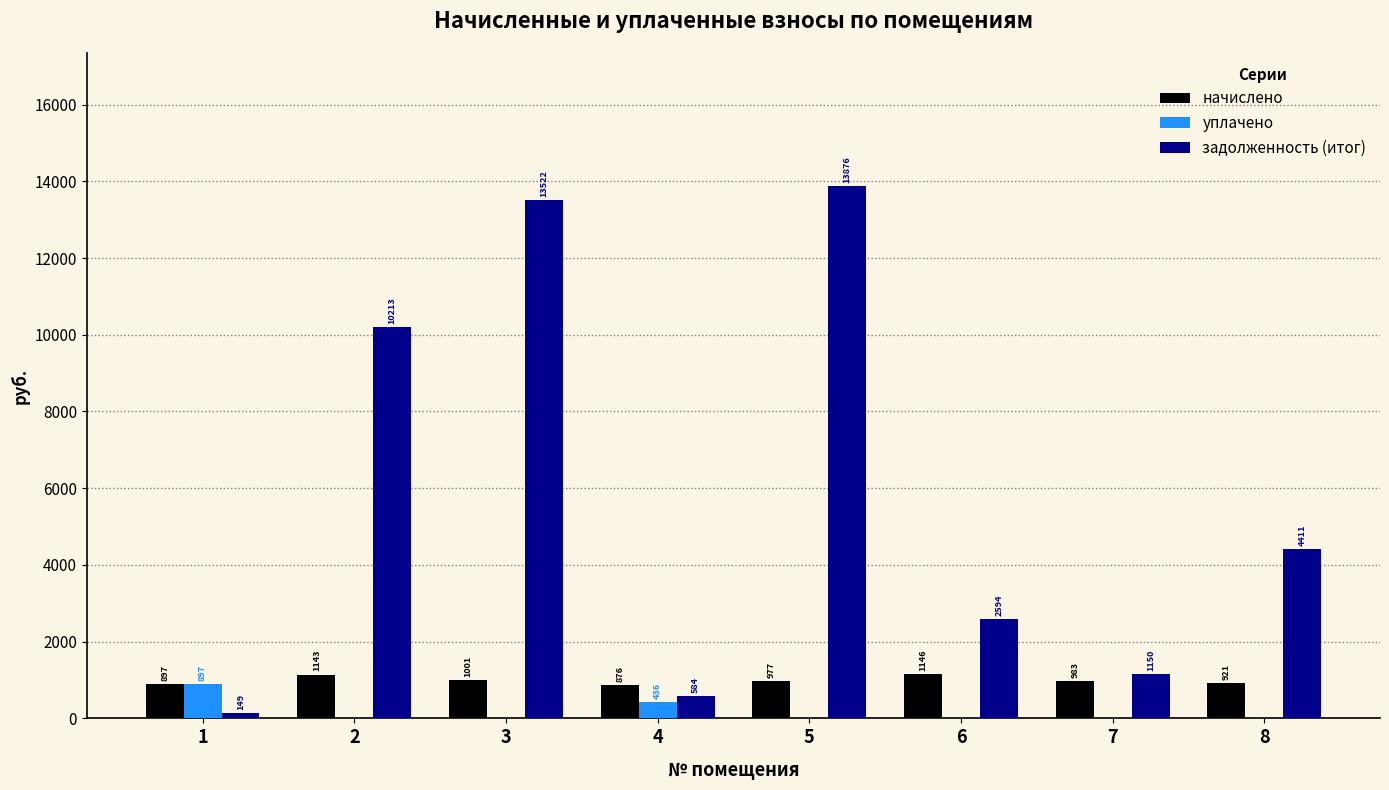

At which category is the sum across all series the highest?

5